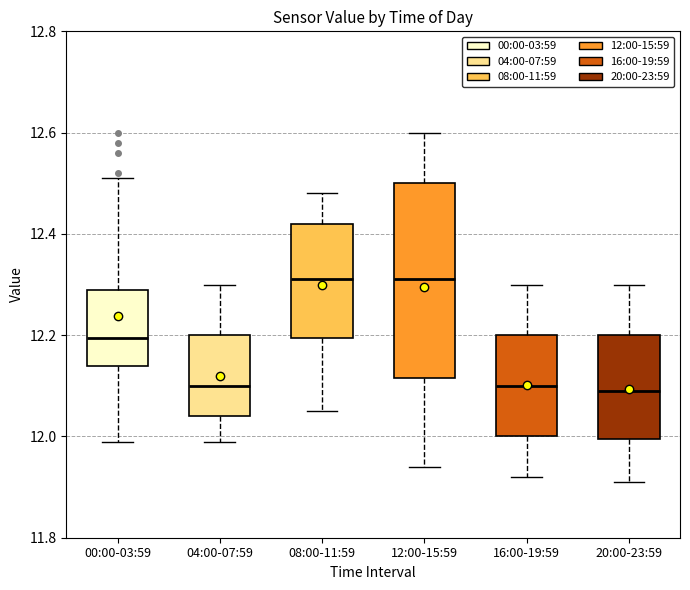

Reading left to right, transcribe this box plot: for each box, give where its median line is, the range the box spans, and where its two whiskers end, as read against the y-axis. The values are not printed on the chart, so give them approximately, as read against the axis.

00:00-03:59: median 12.20, box 12.14 to 12.30, whiskers 12.00 to 12.52
04:00-07:59: median 12.10, box 12.04 to 12.20, whiskers 12.00 to 12.30
08:00-11:59: median 12.32, box 12.20 to 12.42, whiskers 12.06 to 12.48
12:00-15:59: median 12.32, box 12.12 to 12.50, whiskers 11.94 to 12.60
16:00-19:59: median 12.10, box 12.00 to 12.20, whiskers 11.92 to 12.30
20:00-23:59: median 12.10, box 12.00 to 12.20, whiskers 11.92 to 12.30